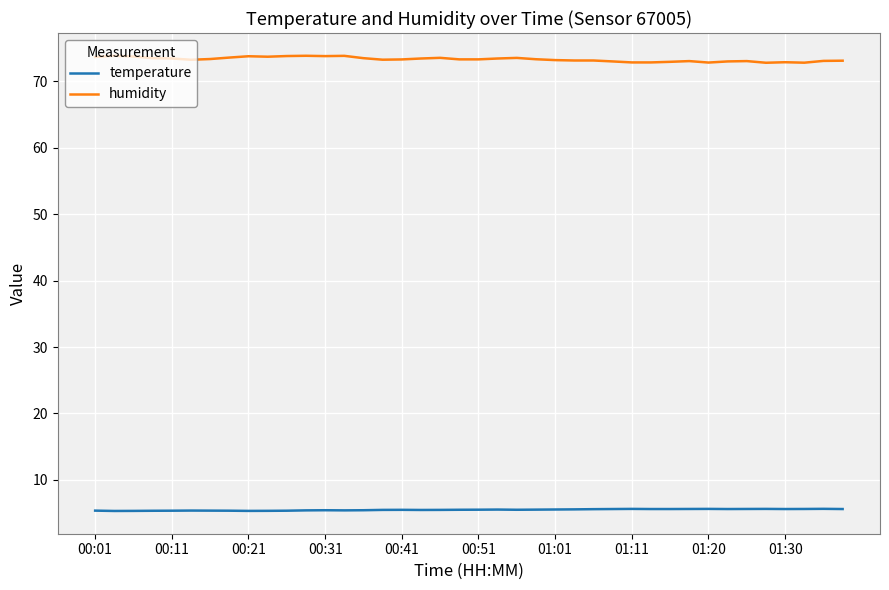

Which series has the largest total across all categories?

humidity